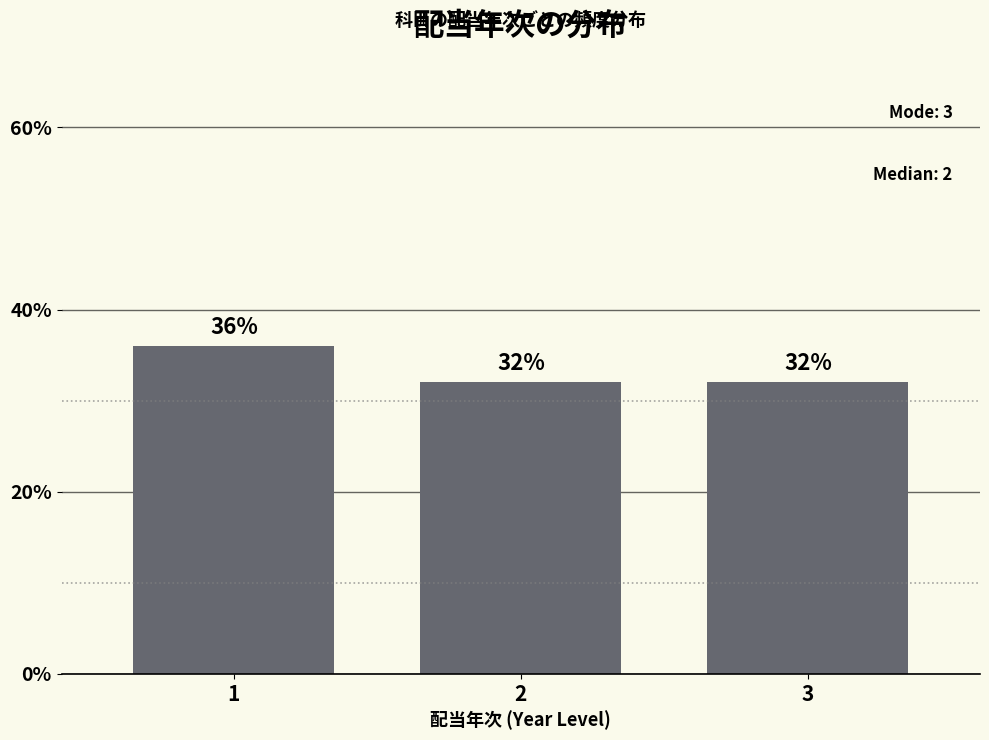

Reading left to right, transcribe all the data shown in this chart.

1=36	2=32	3=32